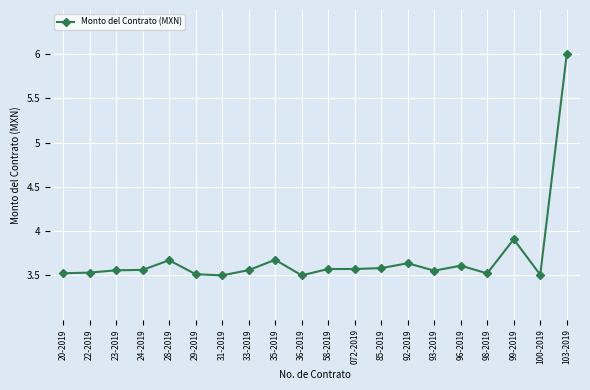

Is this an area chart (filled region under the line)?

No